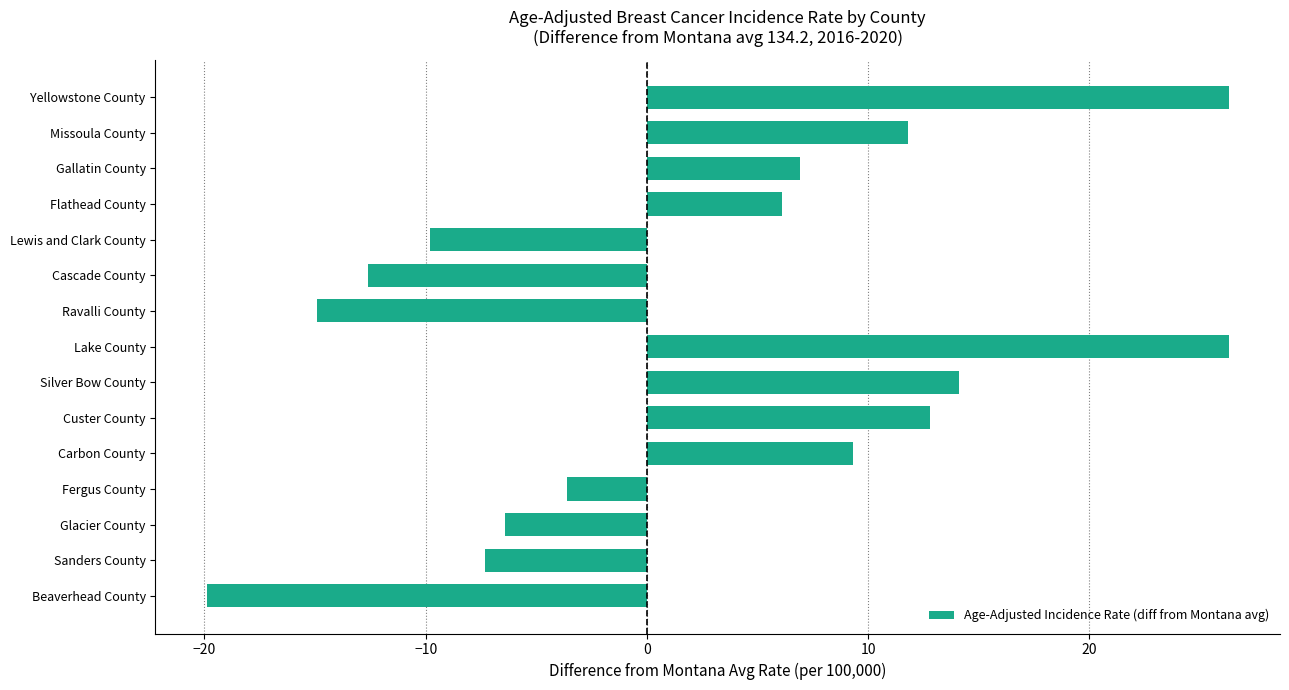

Reading top to bottom, what are all the values shown in this chart?

26.3	11.8	6.9	6.1	-9.8	-12.6	-14.9	26.3	14.1	12.8	9.3	-3.6	-6.4	-7.3	-19.9